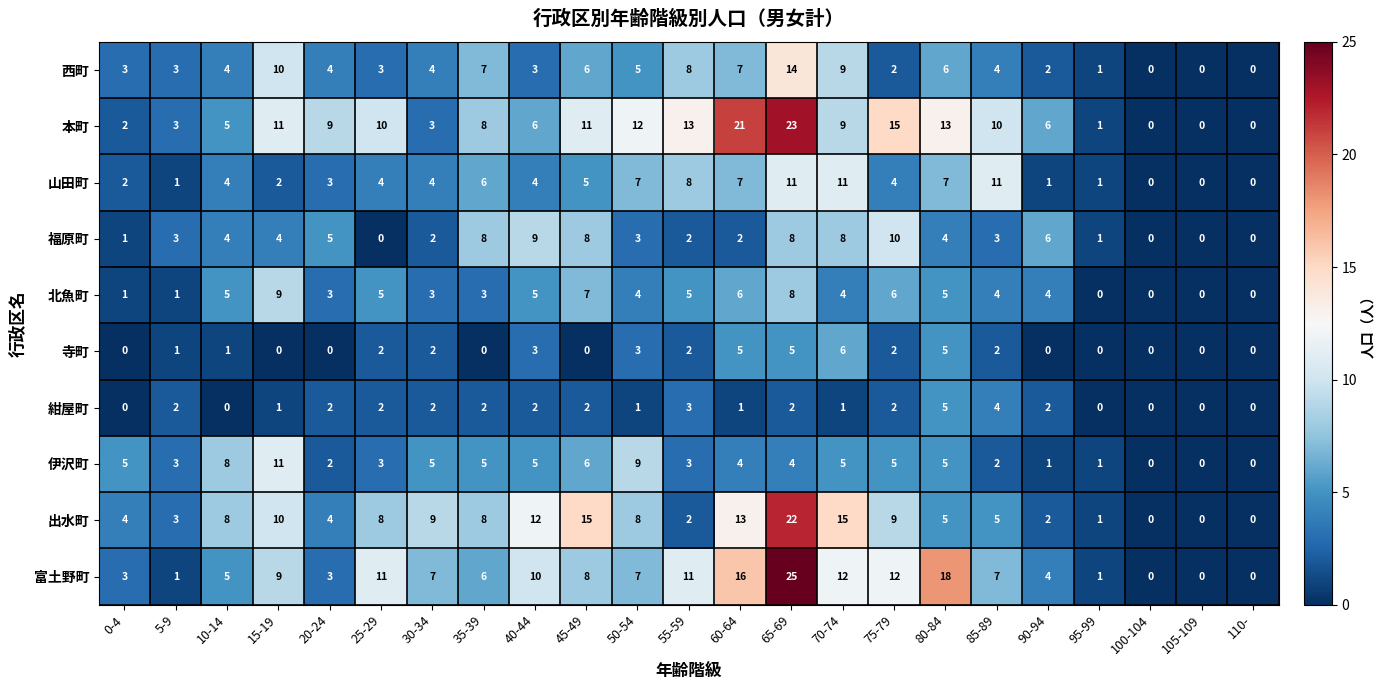

How many 福原町 values are between 1 and 8?

17